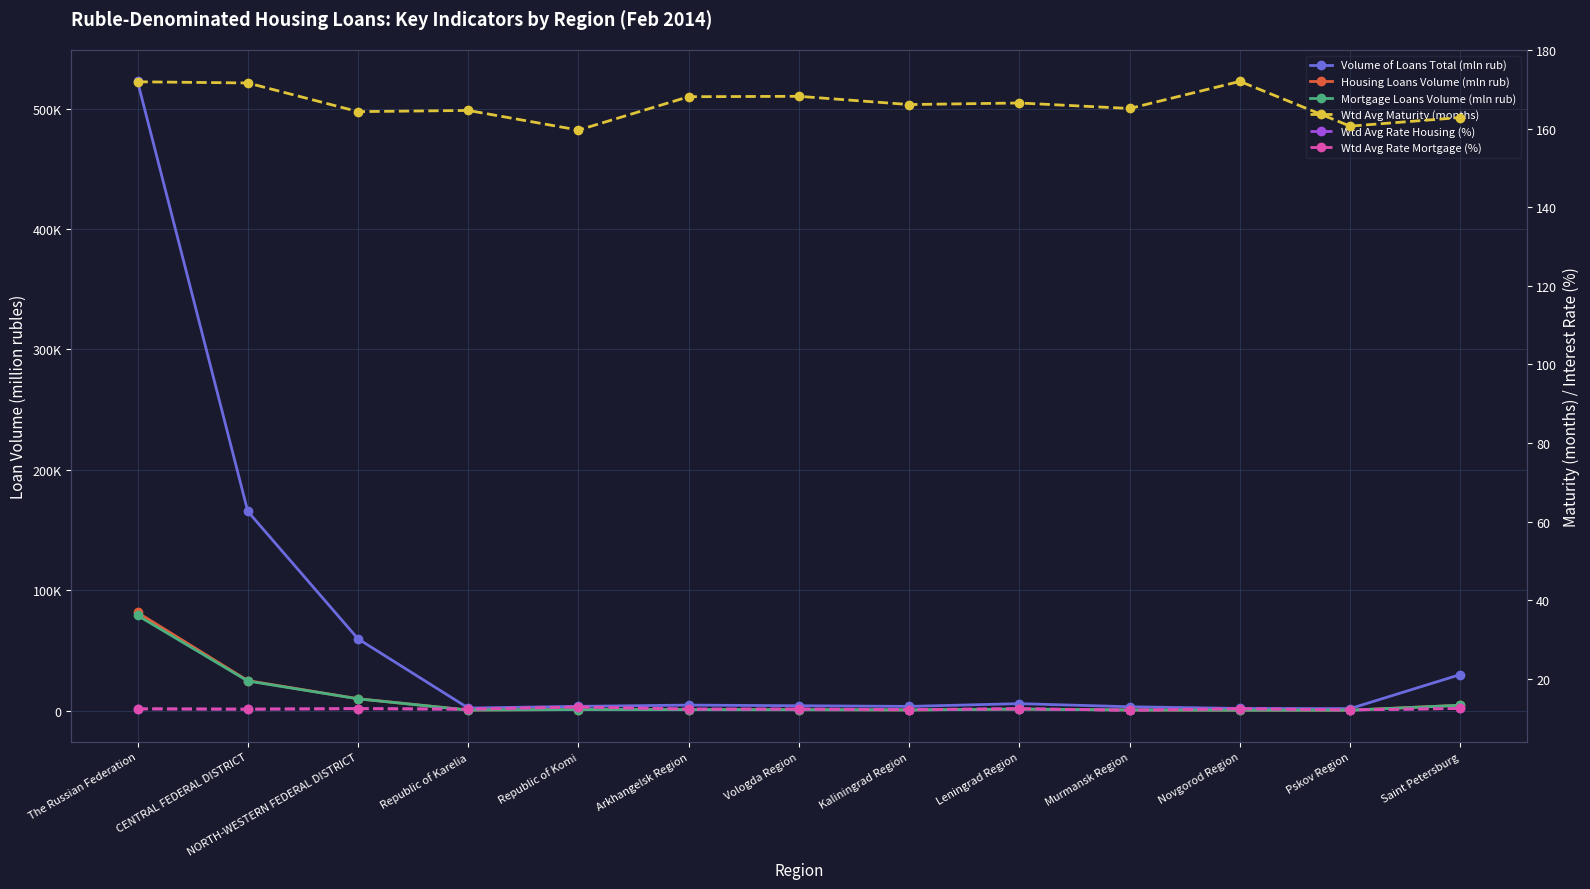

At which label does Wtd Avg Maturity (months) reach its minimum?

Republic of Komi